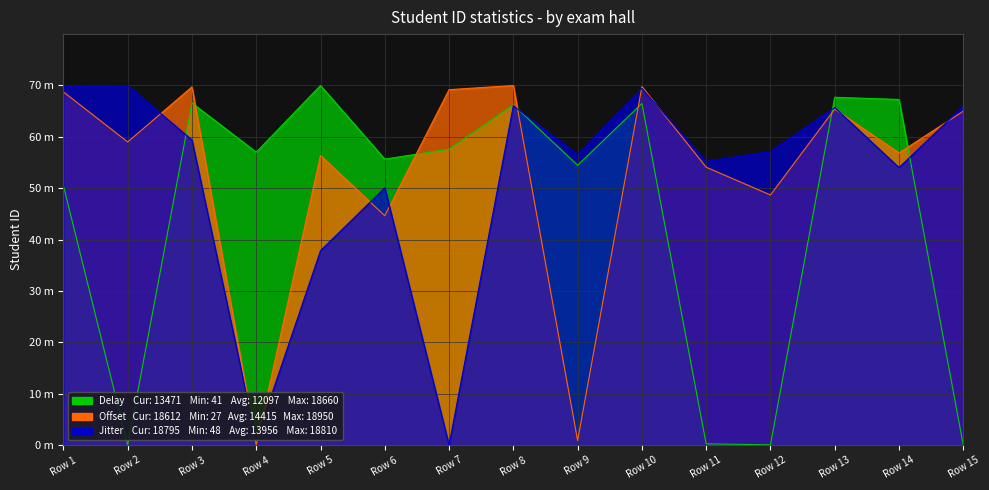

How many interior local peaks does the Delay series have?

5